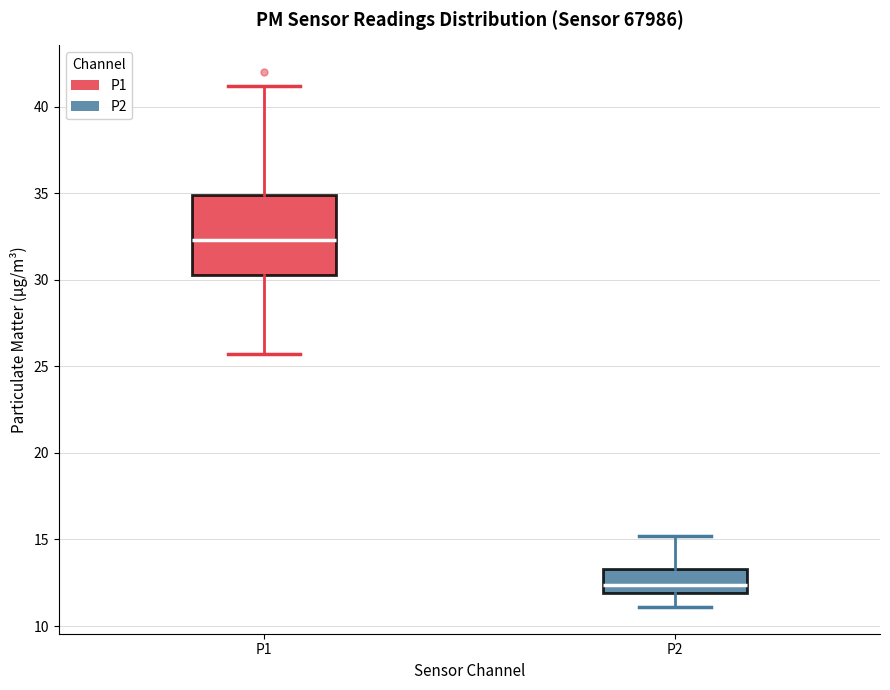

Which box has the highest median line?

P1